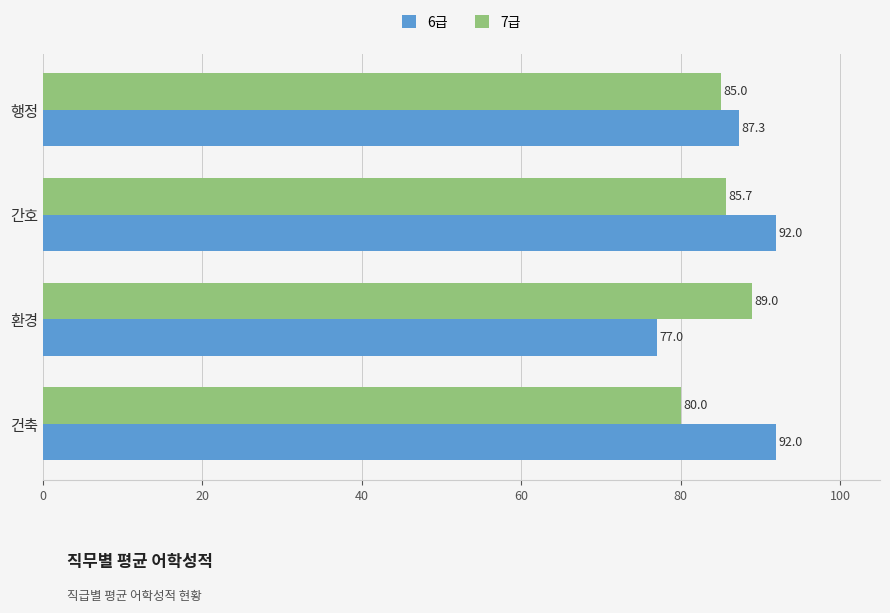

What is the minimum value for 6급?

77.0